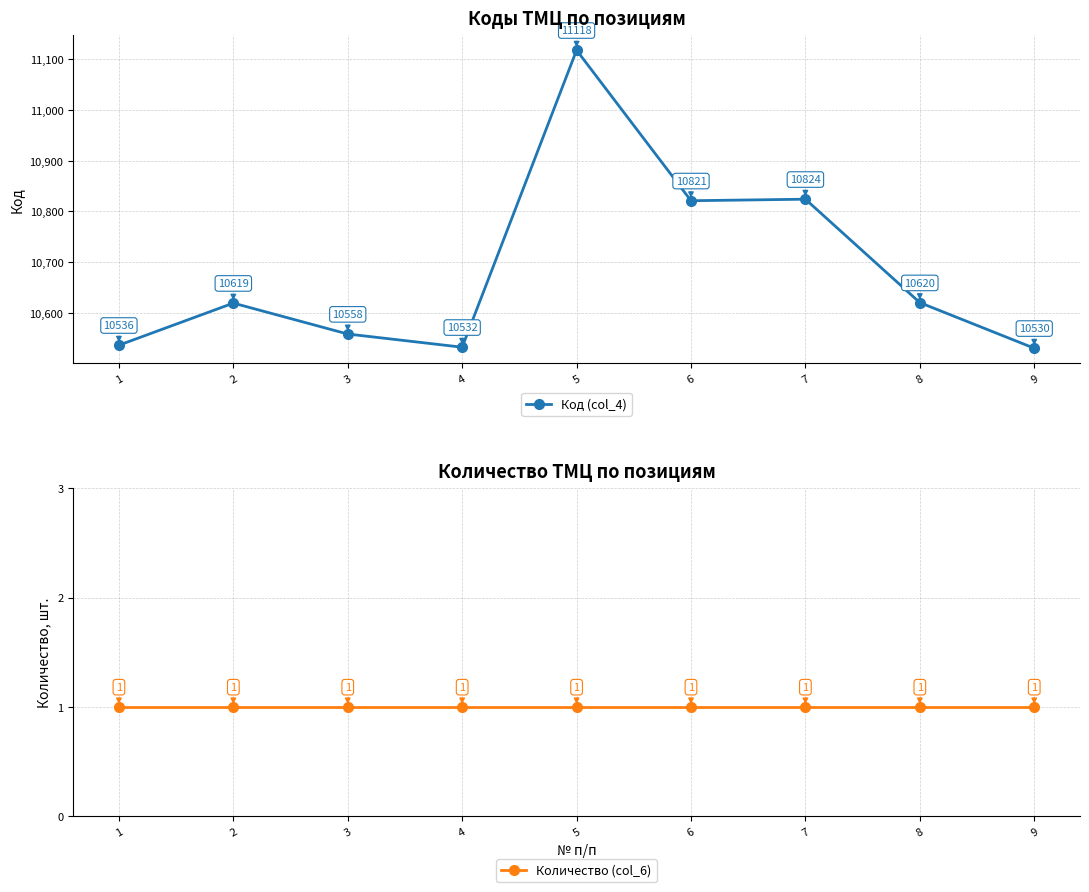

Which series has the largest total across all categories?

Код (col_4)